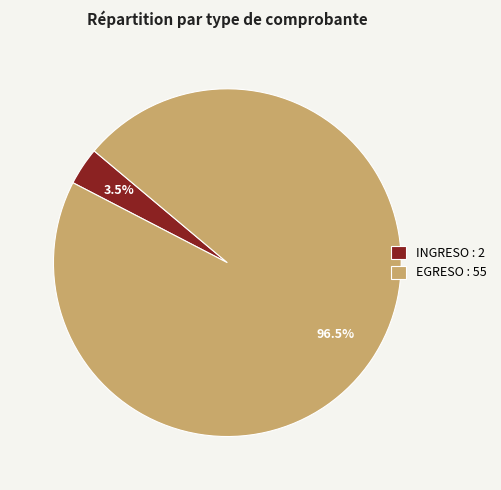

Does EGRESO : 55 represent more than half of the total?

Yes